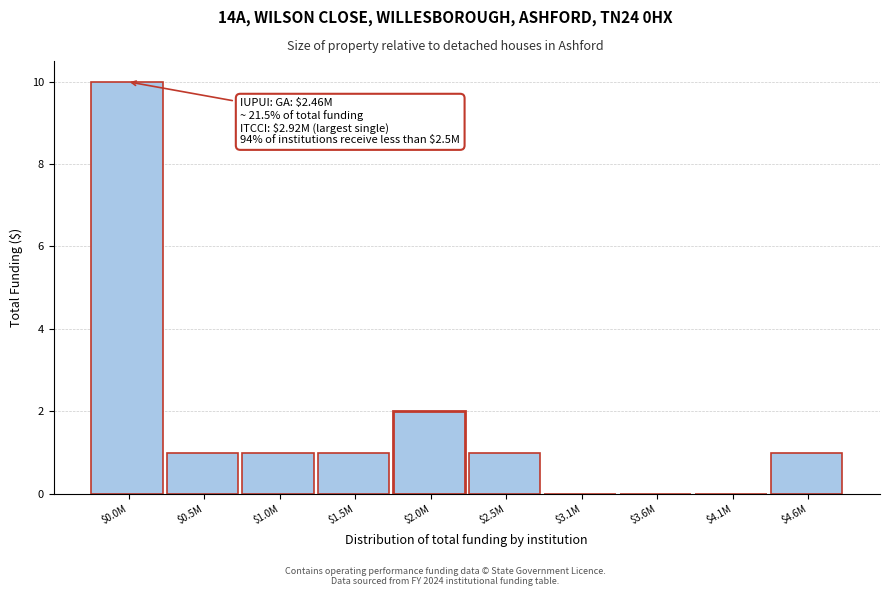

Is it true that the value at $0.0M is 10?

True